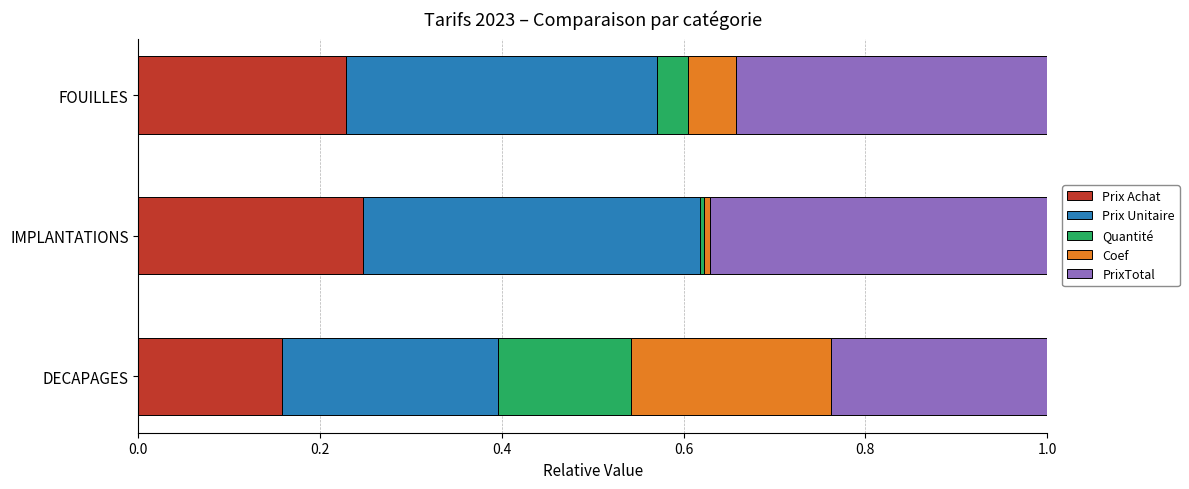

What is the total value across all series at FOUILLES?

1.0